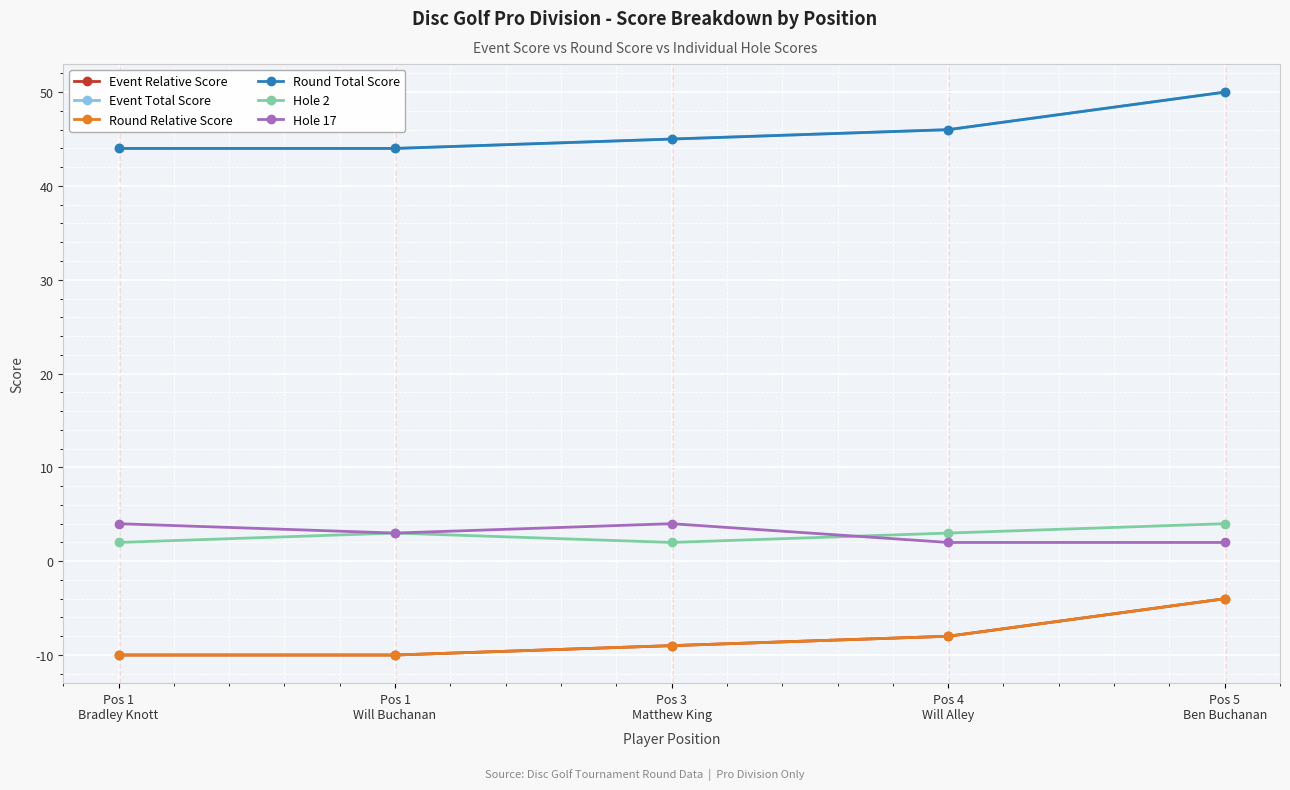

Which series has the widest spread of values?

Event Relative Score